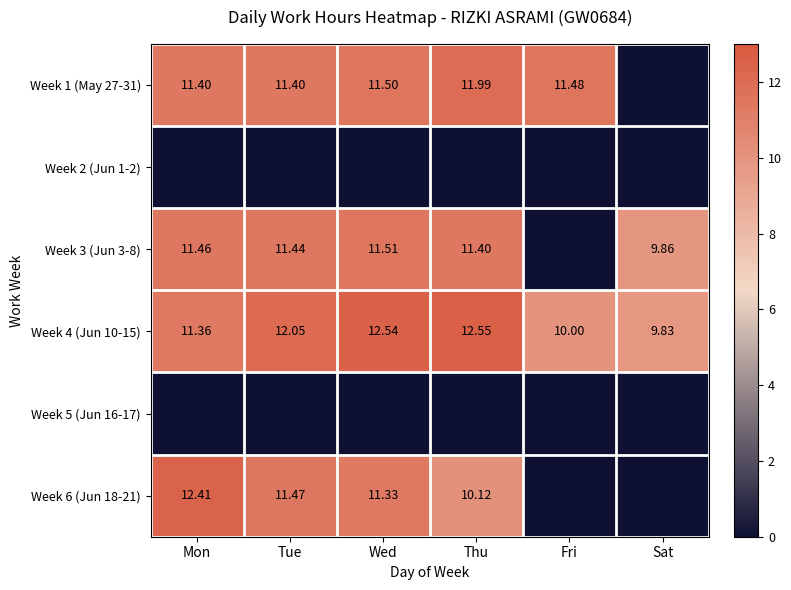

How many distinct data groups are displayed?

6